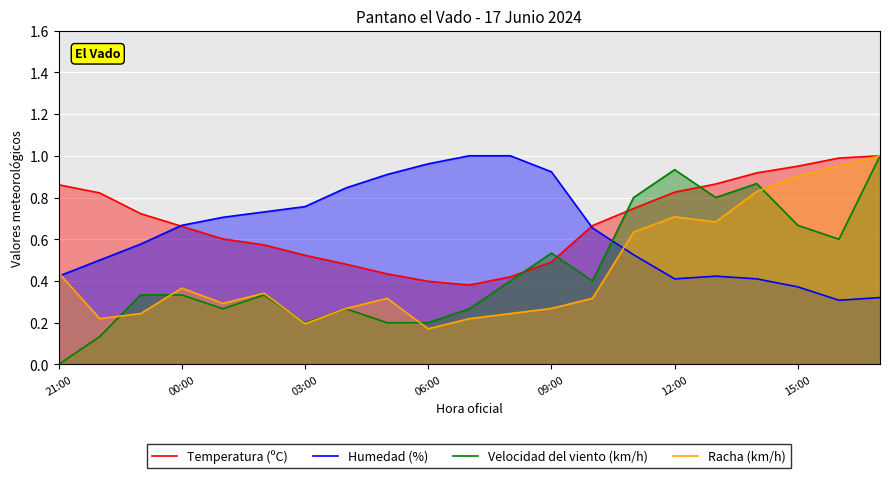

True or false: Velocidad del viento (km/h) and Humedad (%) cross at least once.

True